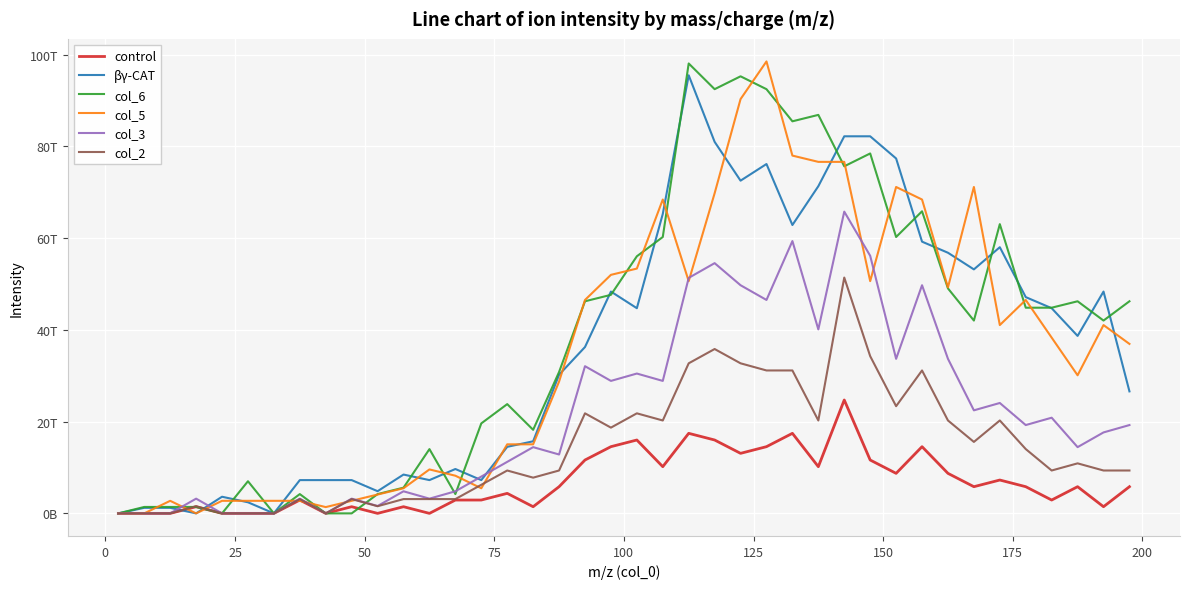

Is this an area chart (filled region under the line)?

No